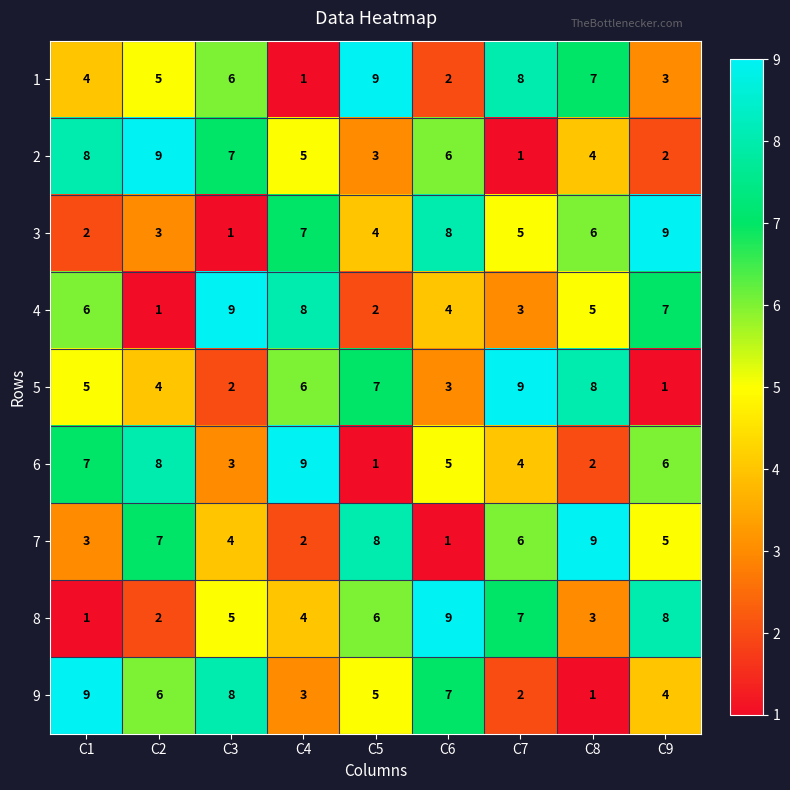

How many 8 values are between 3 and 7?

5